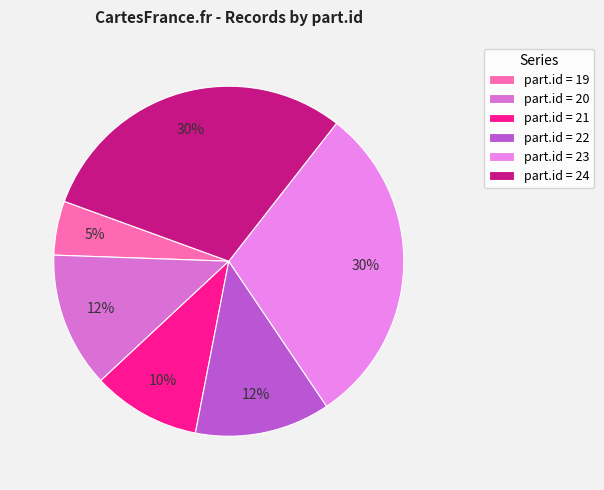

How many segments does this pie chart have?

6